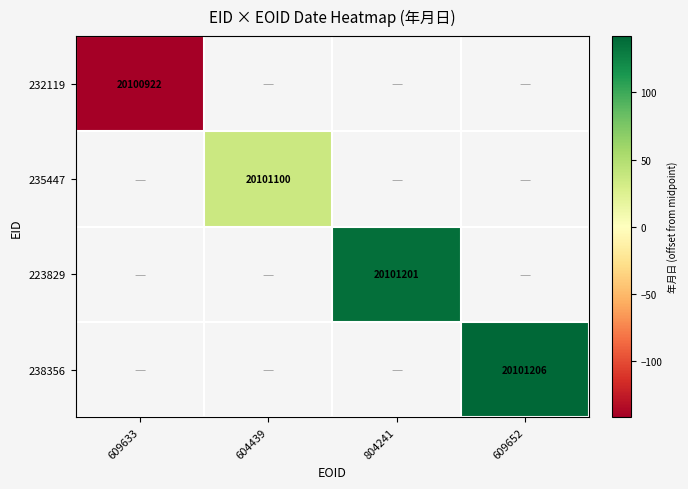

True or false: 235447 has a value of 8557441 at 604439.

False